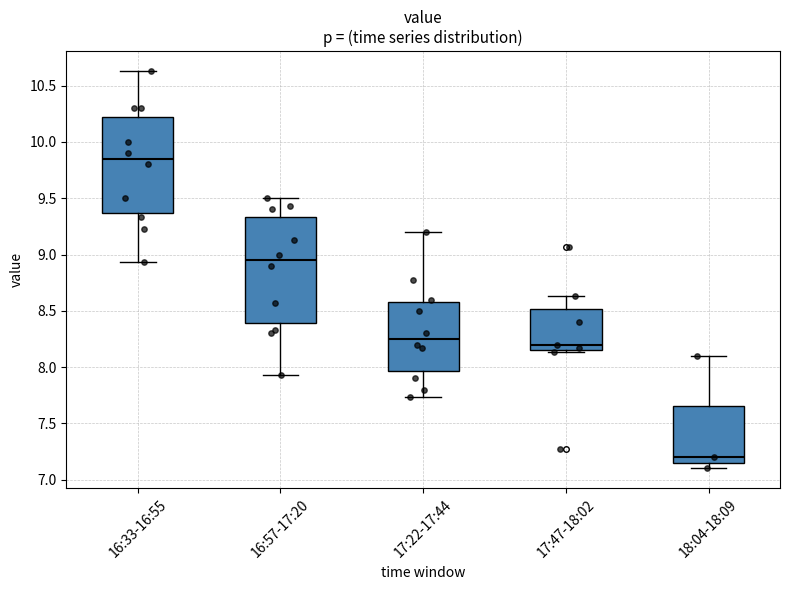

Which box has the lowest median line?

18:04-18:09